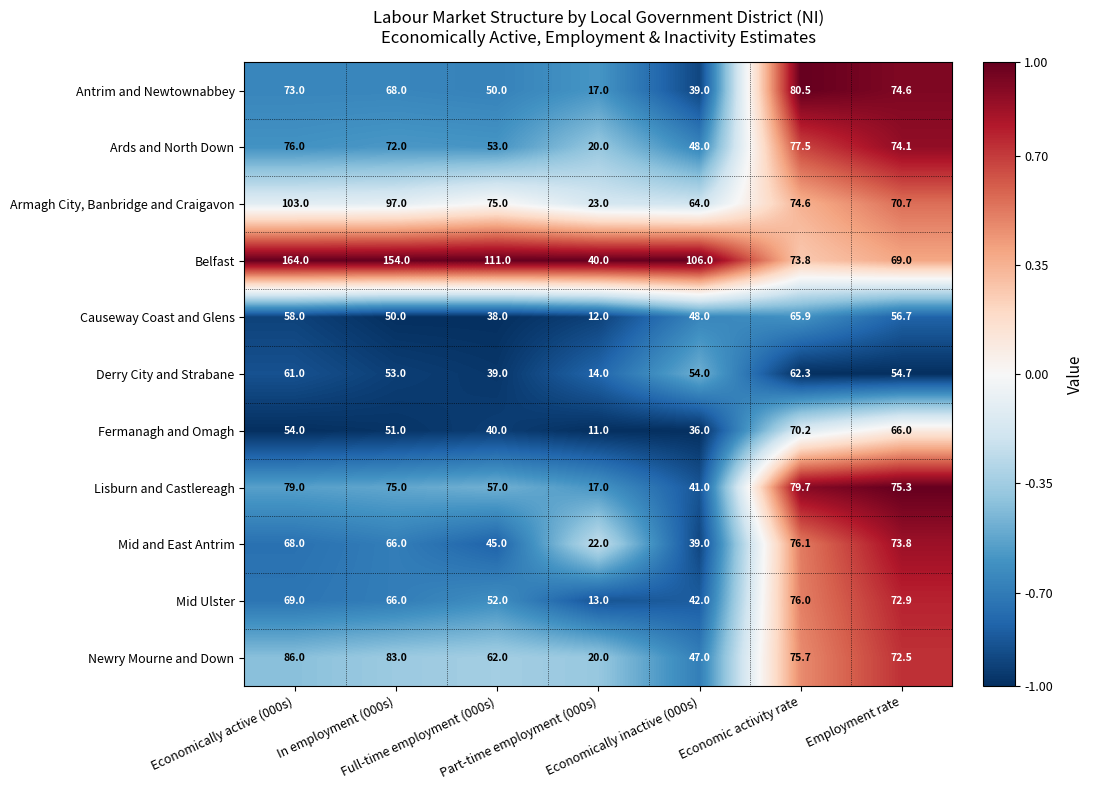

What is the spread (max minus min) of values at In employment (000s)?

104.0